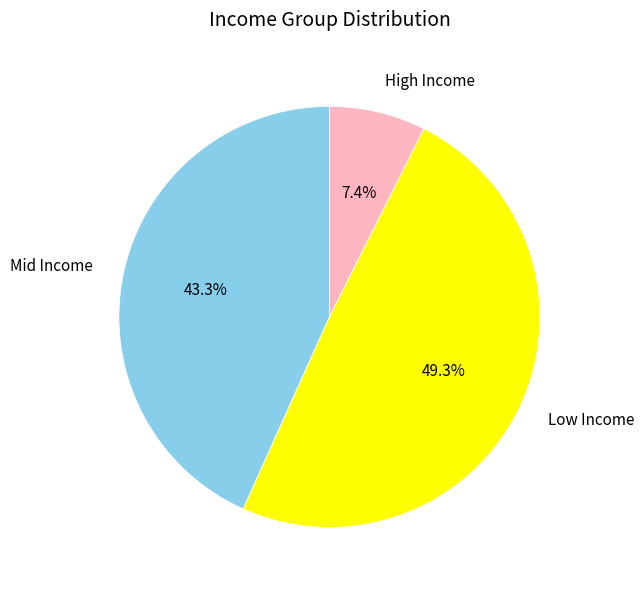

Between Mid Income and Low Income, which is larger?

Low Income